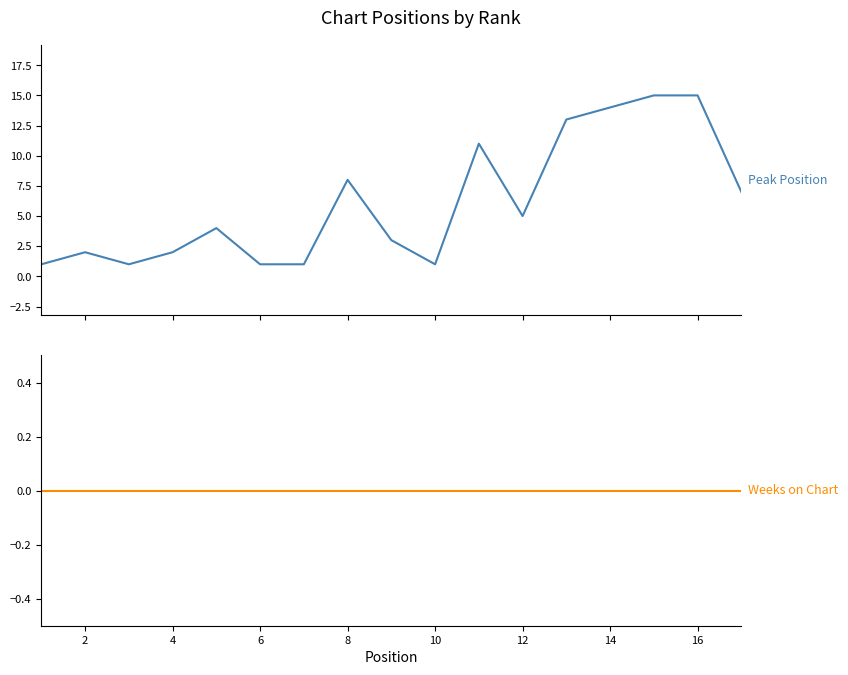

How many data points does each series have?

17